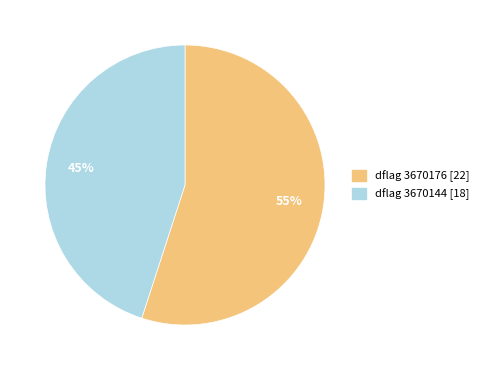

Does any single category account for the majority?

Yes